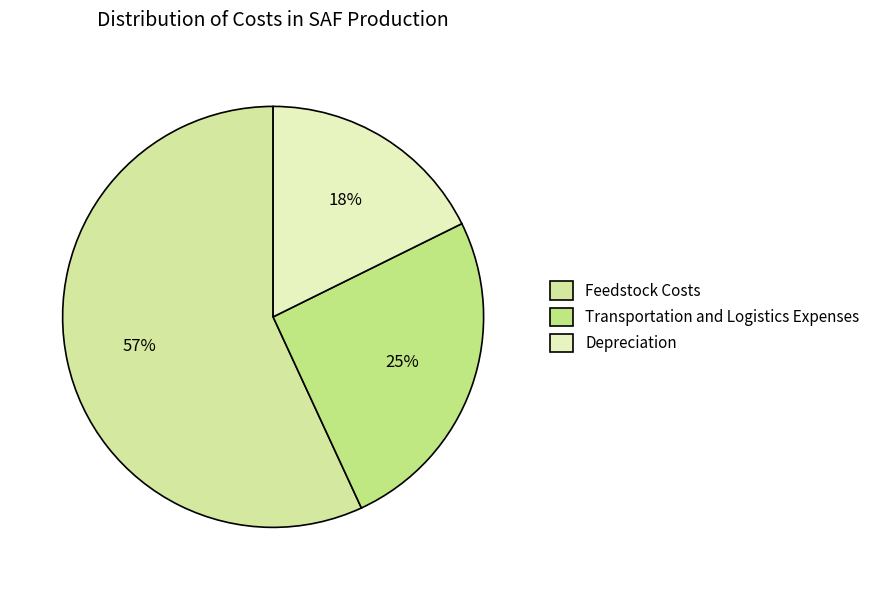

Count the number of slices in the pie.

3